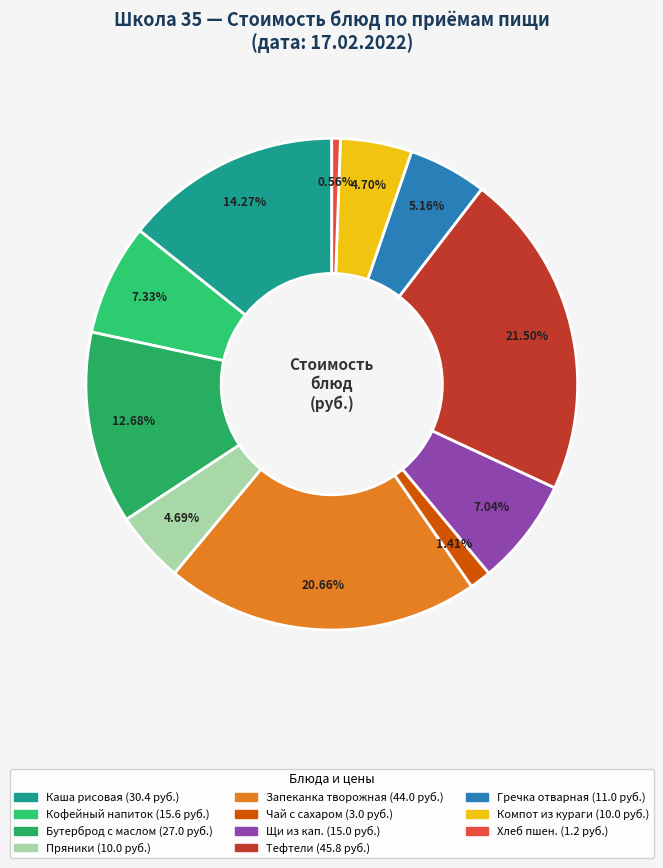

Which category has the biggest portion of the pie?

Тефтели мясные с соусом